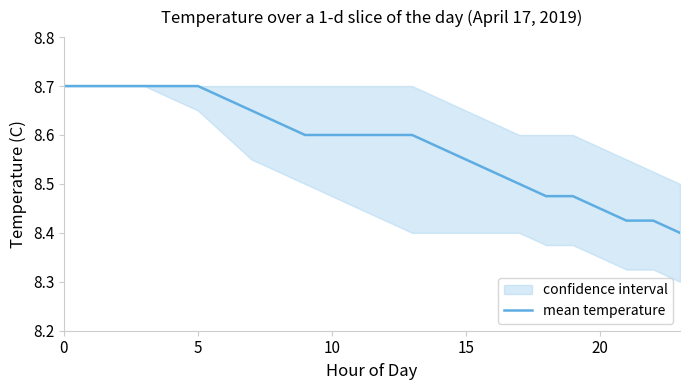

Is this an area chart (filled region under the line)?

No